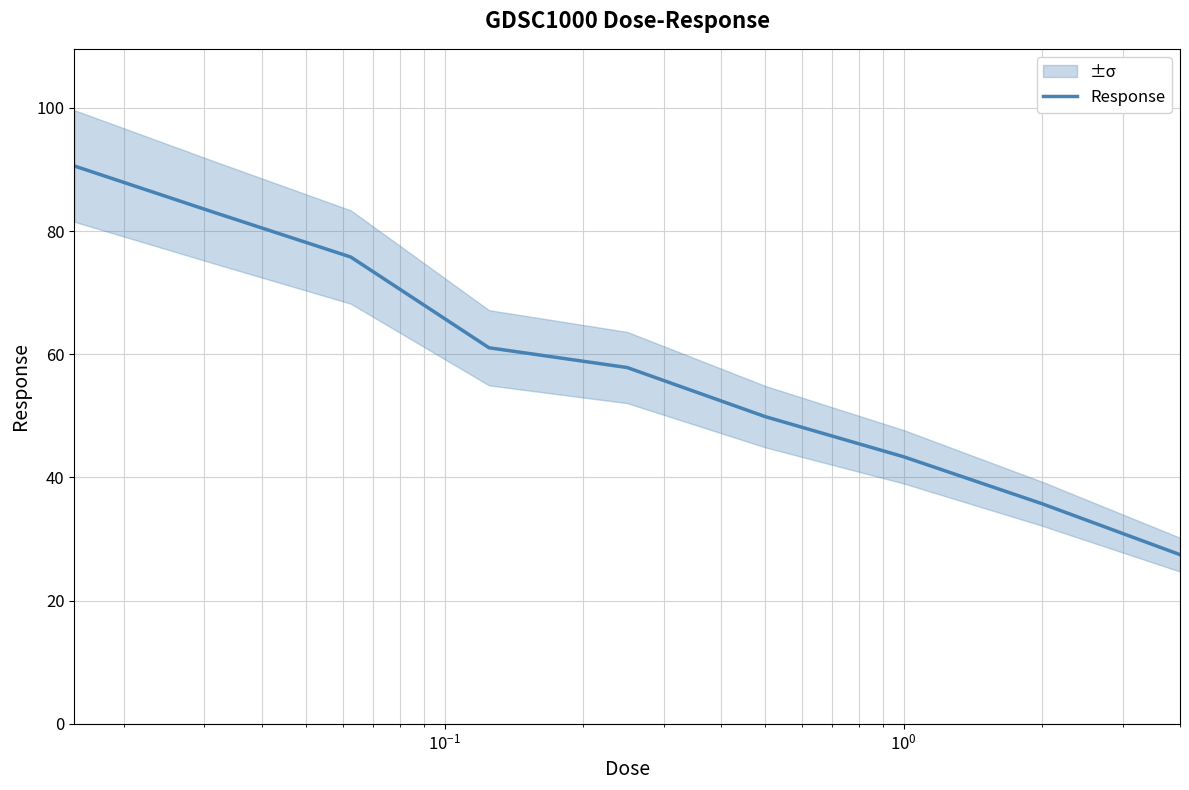

What is the lowest value of the Response series?

27.5